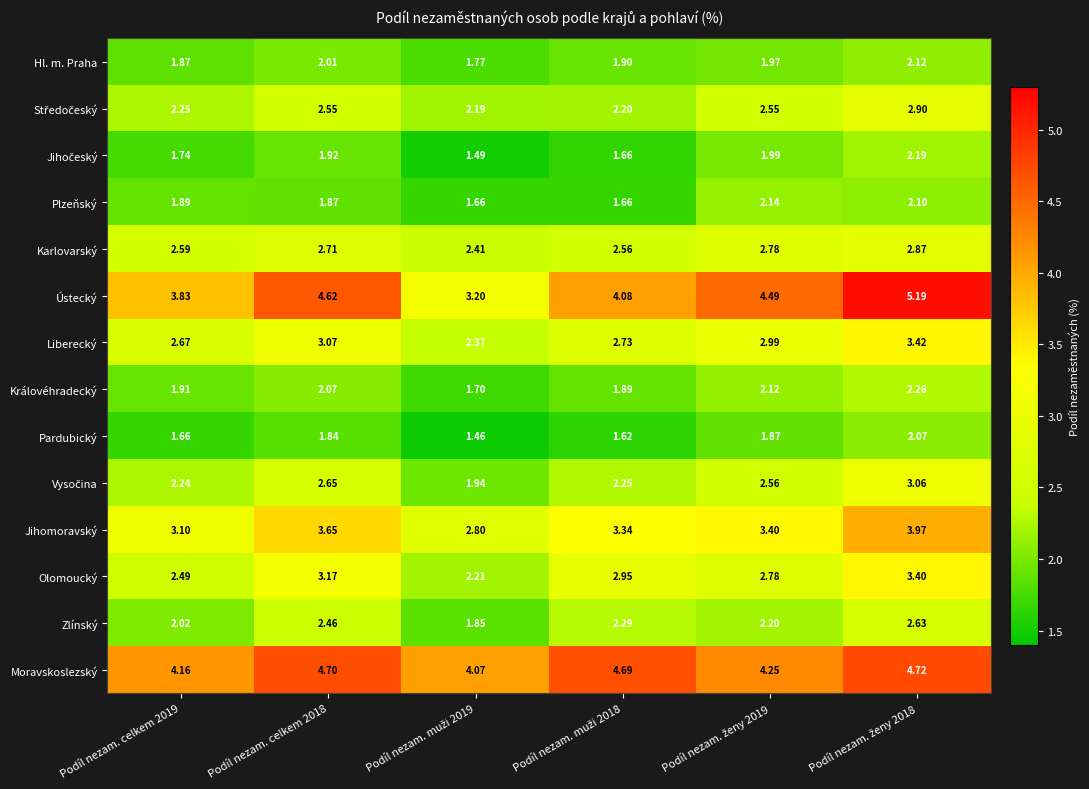

Which series has the largest total across all categories?

Moravskoslezský